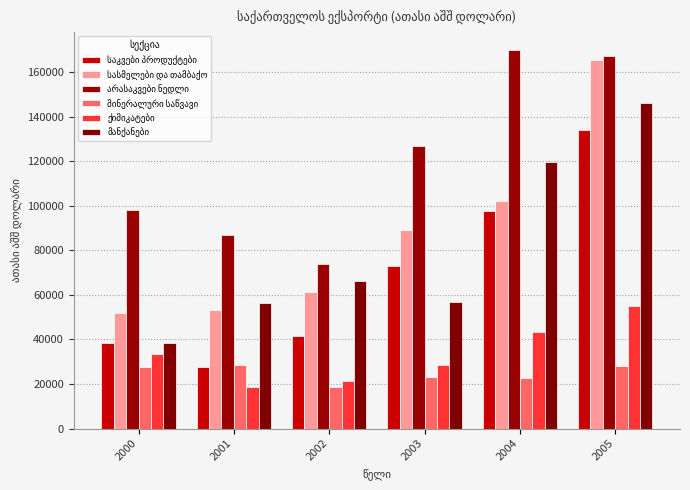

What is the highest value of the საკვები პროდუქტები series?

134286.0